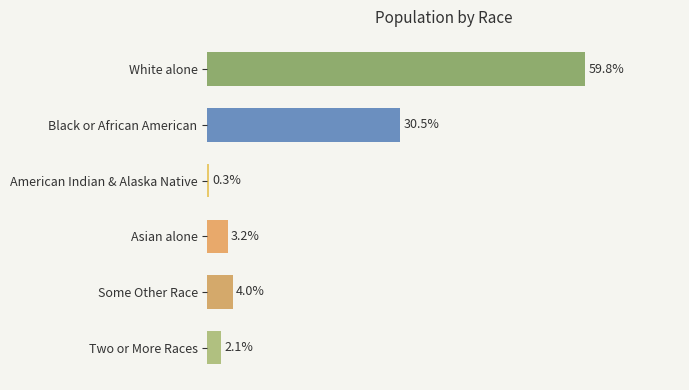

What is the label of the 6th bar from the bottom?

White alone